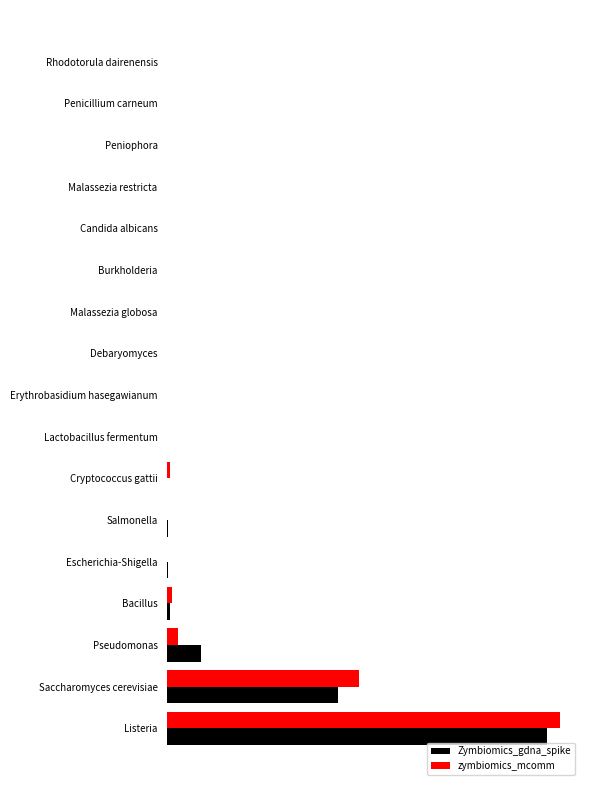

Reading right to left, list all the values displayed in this chart.

Zymbiomics_gdna_spike: 44011	19776	3901	361	52	42	11	7	5	0	0	0	0	0	0	0	0
zymbiomics_mcomm: 45572	22175	1289	497	18	27	310	12	0	22	14	12	10	6	4	3	2